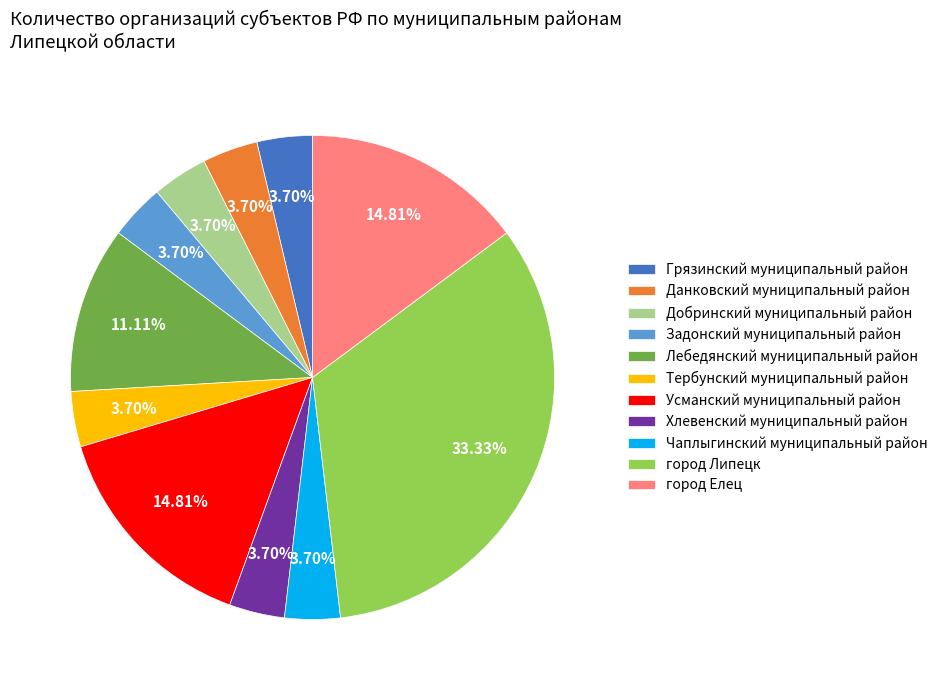

Which slice is the largest?

город Липецк